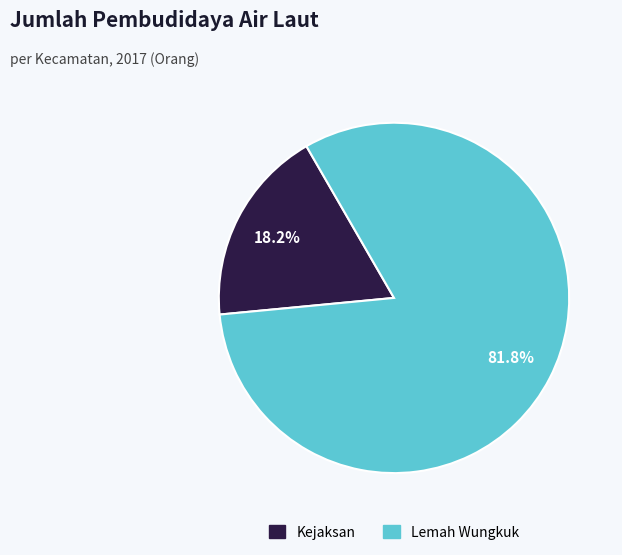

Count the number of slices in the pie.

2